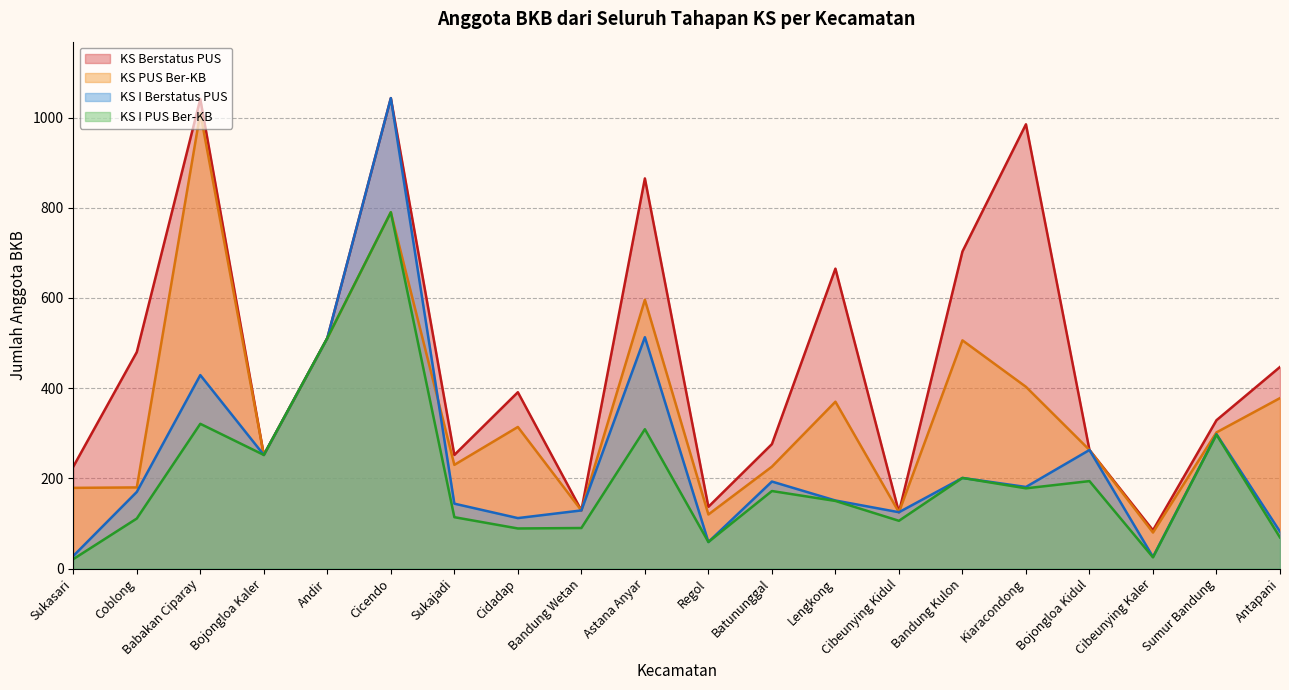

Where is the first local minimum for KS Berstatus PUS?

Bojongloa Kaler